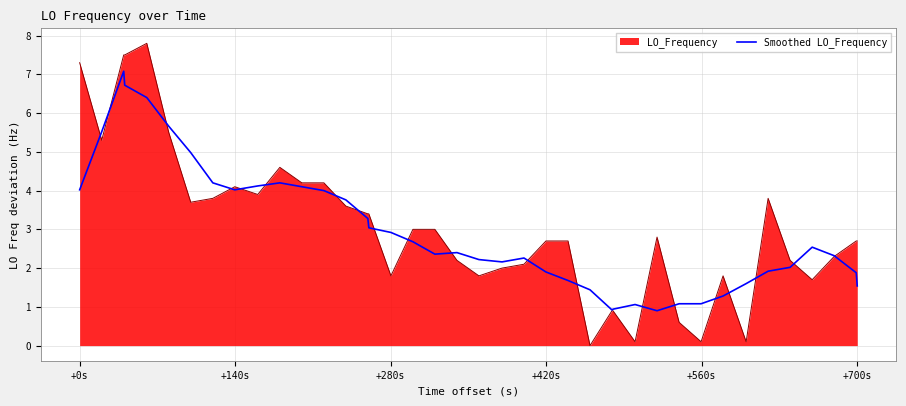

Which series has the widest spread of values?

LO_Frequency